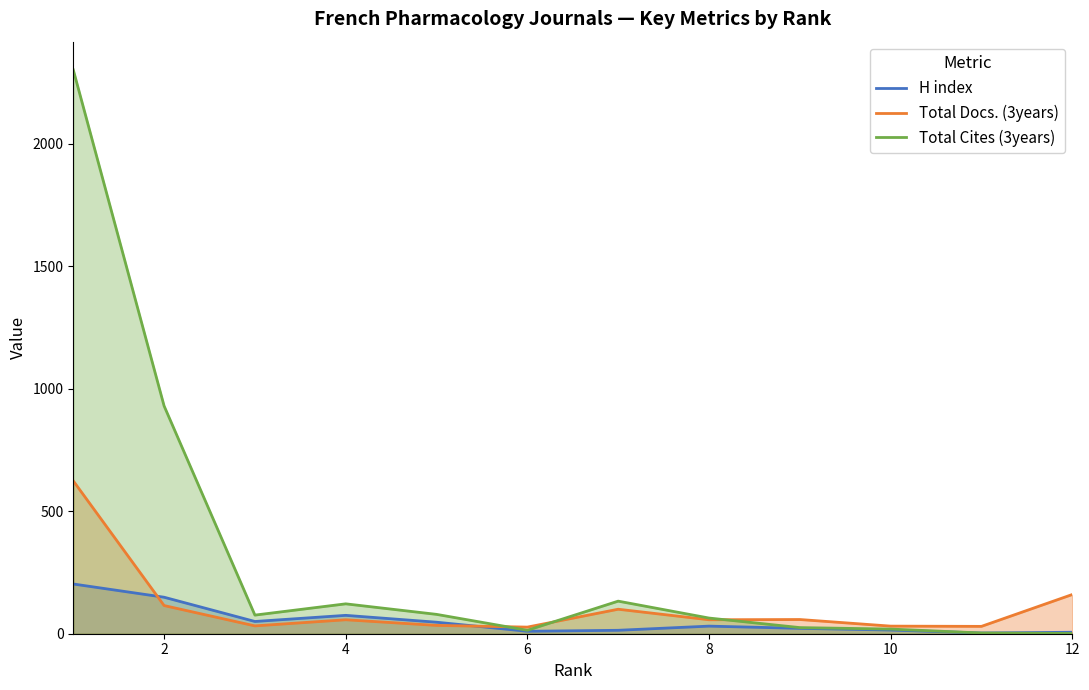

Where does the Total Cites (3years) series first go above 76?

1